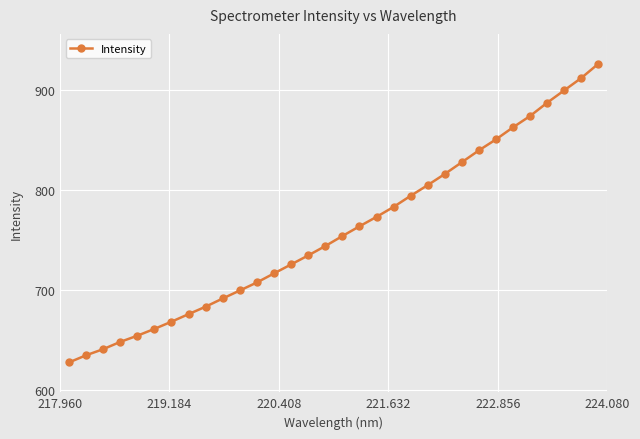

Does the chart have visible grid lines?

Yes